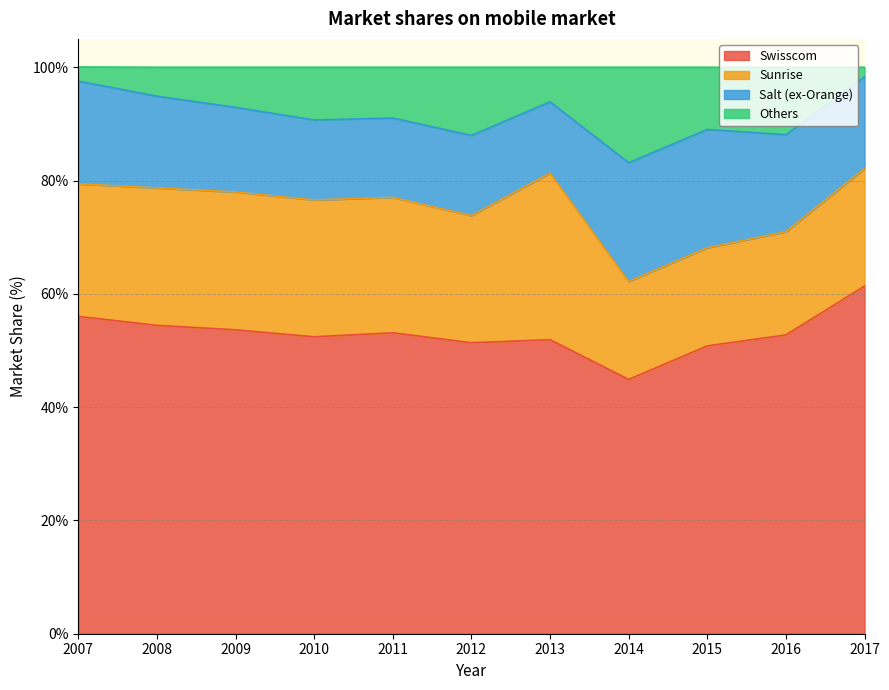

At which category is the sum across all series the highest?

2017